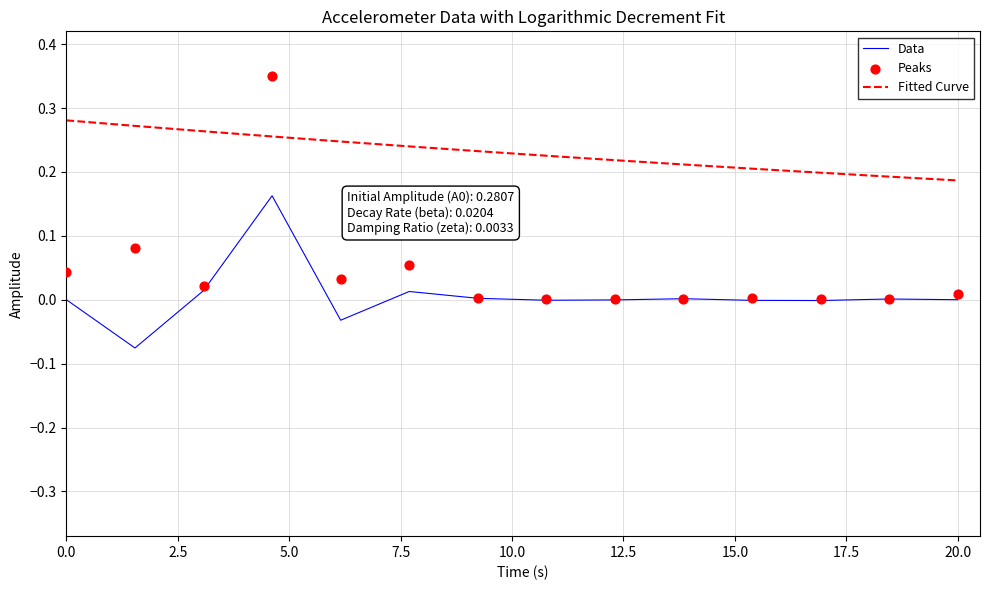

Which series reaches the maximum Y coordinate?

Peaks